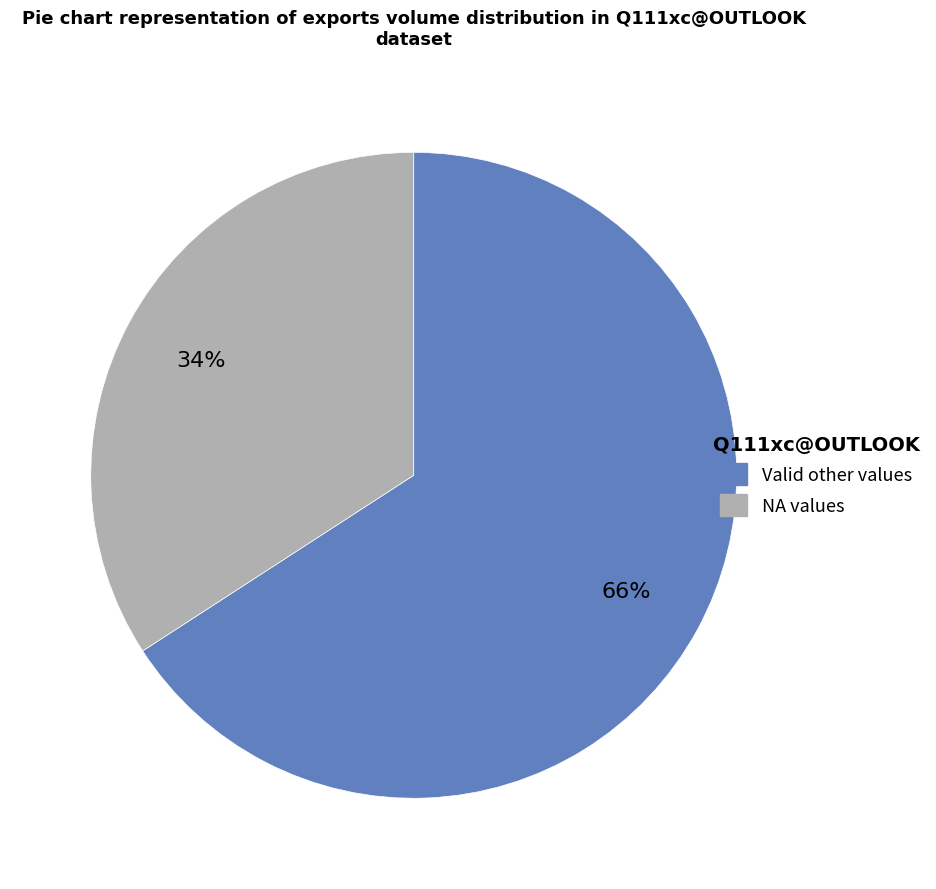

Is there any slice that represents more than half of the pie?

Yes